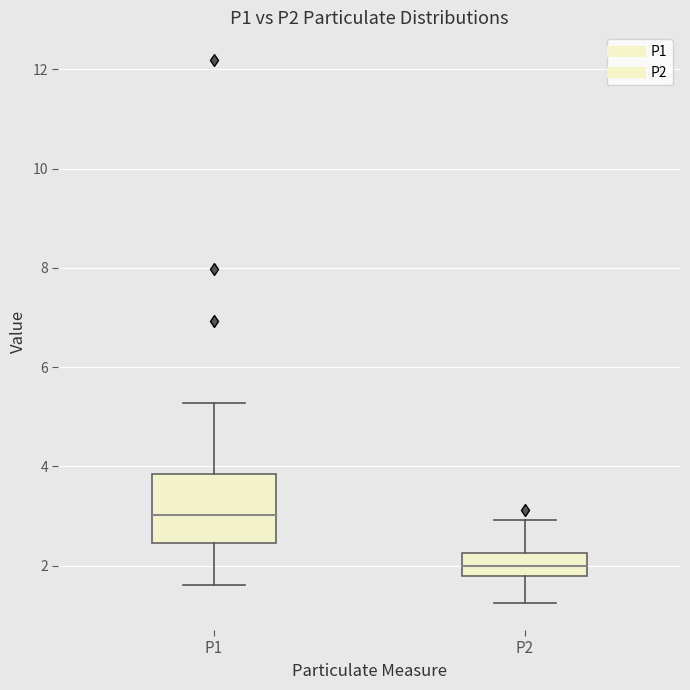

Reading left to right, read every box against the y-axis: the position of its median line, the range the box covers, and the ends of its whiskers. The values are not printed on the chart, so give them approximately, as read against the axis.

P1: median 3.0, box 2.4 to 3.8, whiskers 1.6 to 5.2
P2: median 2.0, box 1.8 to 2.2, whiskers 1.2 to 3.0